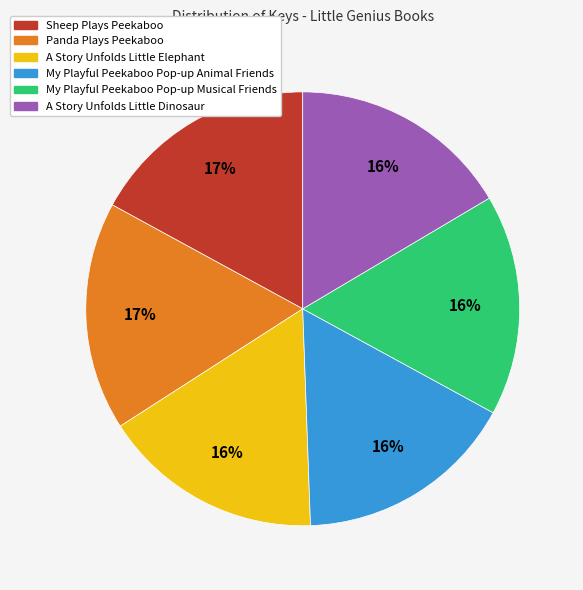

Between Sheep Plays Peekaboo and My Playful Peekaboo Pop-up Musical Friends, which is larger?

Sheep Plays Peekaboo